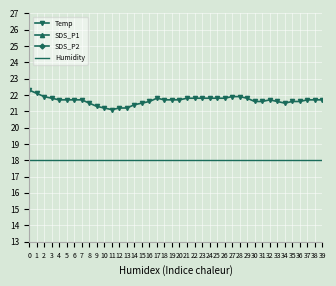

What is the sum of all Temp values?

866.5